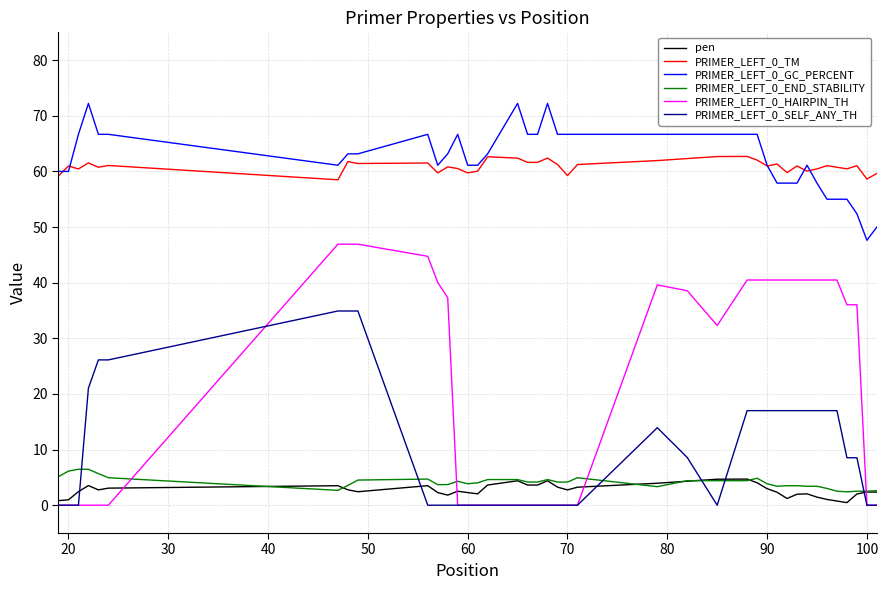

What is the difference between the maximum and second lowest values in the PRIMER_LEFT_0_TM series?

4.1